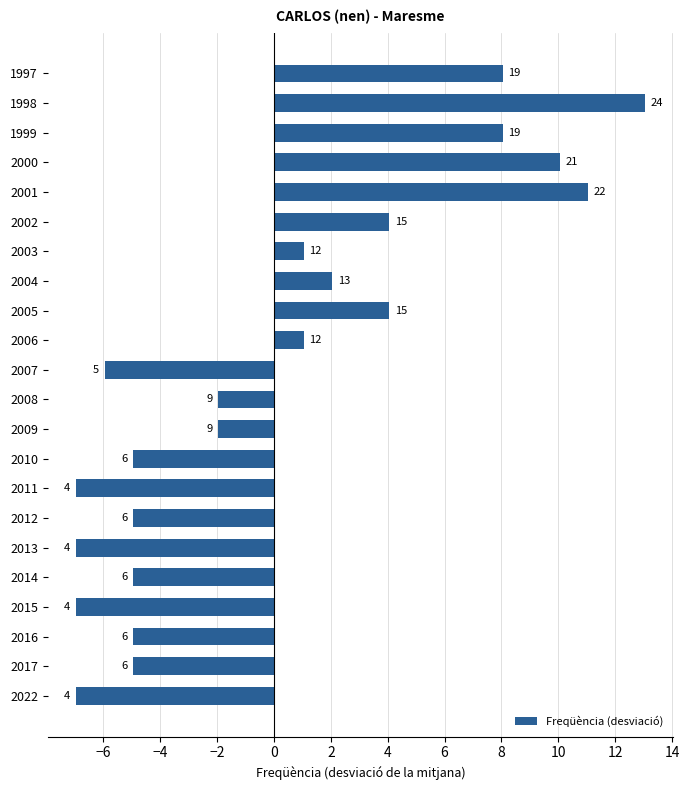

How many bars are there in total?

22